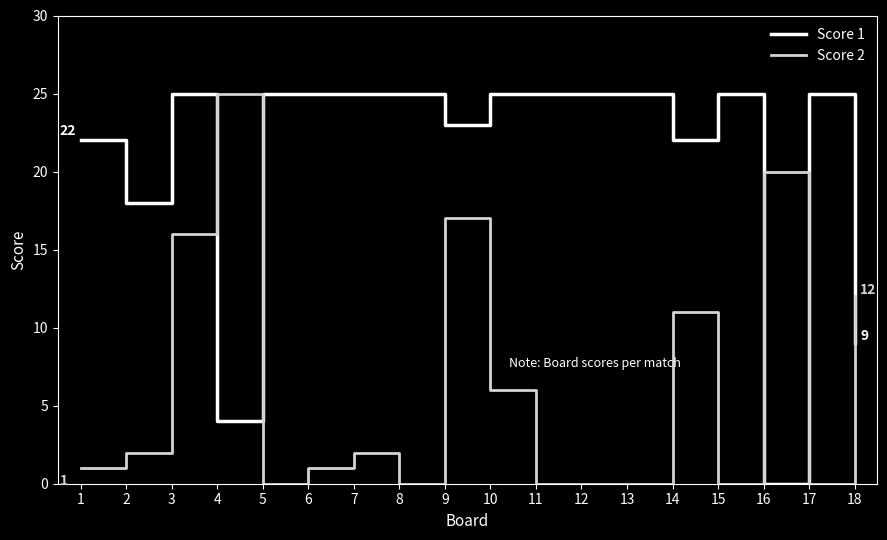

At which category does Score 1 reach its first local peak?

3